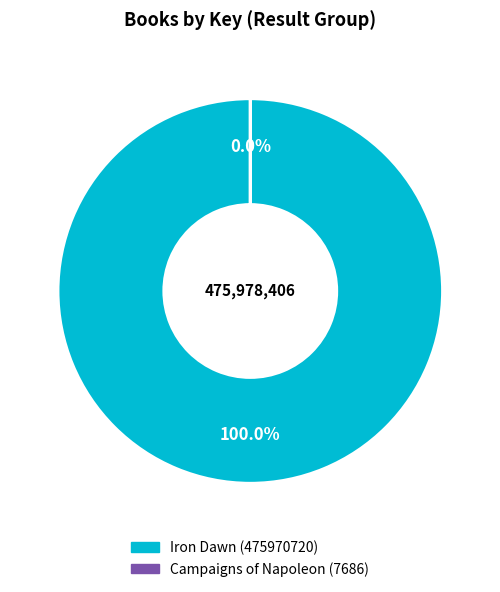

Which has a higher value, Campaigns of Napoleon (7686) or Iron Dawn (475970720)?

Iron Dawn (475970720)